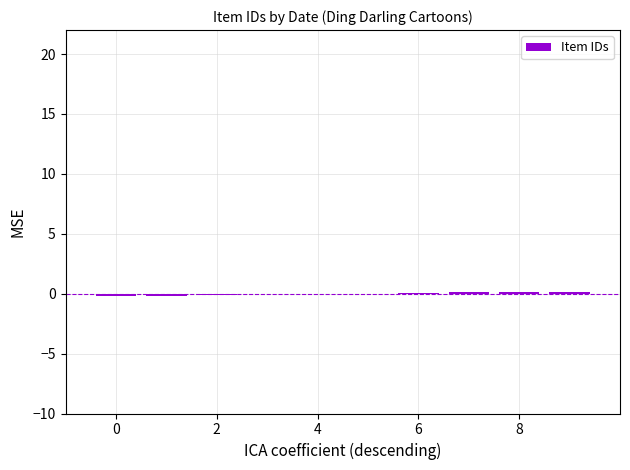

How many distinct data groups are displayed?

1